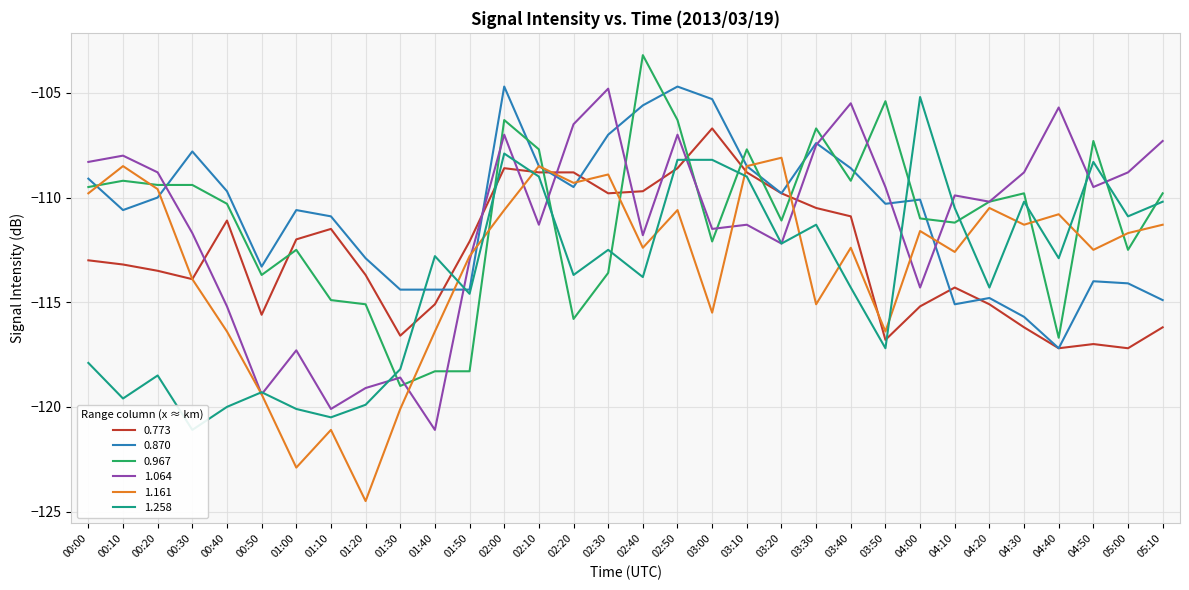

Reading left to right, what are all the values shown in this chart?

0.773: 00:00=-113.0	00:10=-113.2	00:20=-113.5	00:30=-113.9	00:40=-111.1	00:50=-115.6	01:00=-112.0	01:10=-111.5	01:20=-113.7	01:30=-116.6	01:40=-115.1	01:50=-112.1	02:00=-108.6	02:10=-108.8	02:20=-108.8	02:30=-109.8	02:40=-109.7	02:50=-108.6	03:00=-106.7	03:10=-108.8	03:20=-109.8	03:30=-110.5	03:40=-110.9	03:50=-116.8	04:00=-115.2	04:10=-114.3	04:20=-115.1	04:30=-116.2	04:40=-117.2	04:50=-117.0	05:00=-117.2	05:10=-116.2
0.870: 00:00=-109.1	00:10=-110.6	00:20=-110.0	00:30=-107.8	00:40=-109.7	00:50=-113.3	01:00=-110.6	01:10=-110.9	01:20=-112.9	01:30=-114.4	01:40=-114.4	01:50=-114.4	02:00=-104.7	02:10=-108.5	02:20=-109.5	02:30=-107.0	02:40=-105.6	02:50=-104.7	03:00=-105.3	03:10=-108.5	03:20=-109.8	03:30=-107.4	03:40=-108.6	03:50=-110.3	04:00=-110.1	04:10=-115.1	04:20=-114.8	04:30=-115.7	04:40=-117.2	04:50=-114.0	05:00=-114.1	05:10=-114.9
0.967: 00:00=-109.5	00:10=-109.2	00:20=-109.4	00:30=-109.4	00:40=-110.3	00:50=-113.7	01:00=-112.5	01:10=-114.9	01:20=-115.1	01:30=-119.0	01:40=-118.3	01:50=-118.3	02:00=-106.3	02:10=-107.7	02:20=-115.8	02:30=-113.6	02:40=-103.2	02:50=-106.3	03:00=-112.1	03:10=-107.7	03:20=-111.1	03:30=-106.7	03:40=-109.2	03:50=-105.4	04:00=-111.0	04:10=-111.2	04:20=-110.2	04:30=-109.8	04:40=-116.7	04:50=-107.3	05:00=-112.5	05:10=-109.8
1.064: 00:00=-108.3	00:10=-108.0	00:20=-108.8	00:30=-111.7	00:40=-115.2	00:50=-119.4	01:00=-117.3	01:10=-120.1	01:20=-119.1	01:30=-118.6	01:40=-121.1	01:50=-113.0	02:00=-107.0	02:10=-111.3	02:20=-106.5	02:30=-104.8	02:40=-111.8	02:50=-107.0	03:00=-111.5	03:10=-111.3	03:20=-112.2	03:30=-107.5	03:40=-105.5	03:50=-109.5	04:00=-114.3	04:10=-109.9	04:20=-110.2	04:30=-108.8	04:40=-105.7	04:50=-109.5	05:00=-108.8	05:10=-107.3
1.161: 00:00=-109.8	00:10=-108.5	00:20=-109.6	00:30=-113.9	00:40=-116.4	00:50=-119.4	01:00=-122.9	01:10=-121.1	01:20=-124.5	01:30=-120.1	01:40=-116.4	01:50=-112.8	02:00=-110.6	02:10=-108.5	02:20=-109.3	02:30=-108.9	02:40=-112.4	02:50=-110.6	03:00=-115.5	03:10=-108.5	03:20=-108.1	03:30=-115.1	03:40=-112.4	03:50=-116.4	04:00=-111.6	04:10=-112.6	04:20=-110.5	04:30=-111.3	04:40=-110.8	04:50=-112.5	05:00=-111.7	05:10=-111.3
1.258: 00:00=-117.9	00:10=-119.6	00:20=-118.5	00:30=-121.1	00:40=-120.0	00:50=-119.3	01:00=-120.1	01:10=-120.5	01:20=-119.9	01:30=-118.2	01:40=-112.8	01:50=-114.6	02:00=-107.9	02:10=-109.0	02:20=-113.7	02:30=-112.5	02:40=-113.8	02:50=-108.2	03:00=-108.2	03:10=-109.0	03:20=-112.2	03:30=-111.3	03:40=-114.3	03:50=-117.2	04:00=-105.2	04:10=-110.5	04:20=-114.3	04:30=-110.2	04:40=-112.9	04:50=-108.3	05:00=-110.9	05:10=-110.2